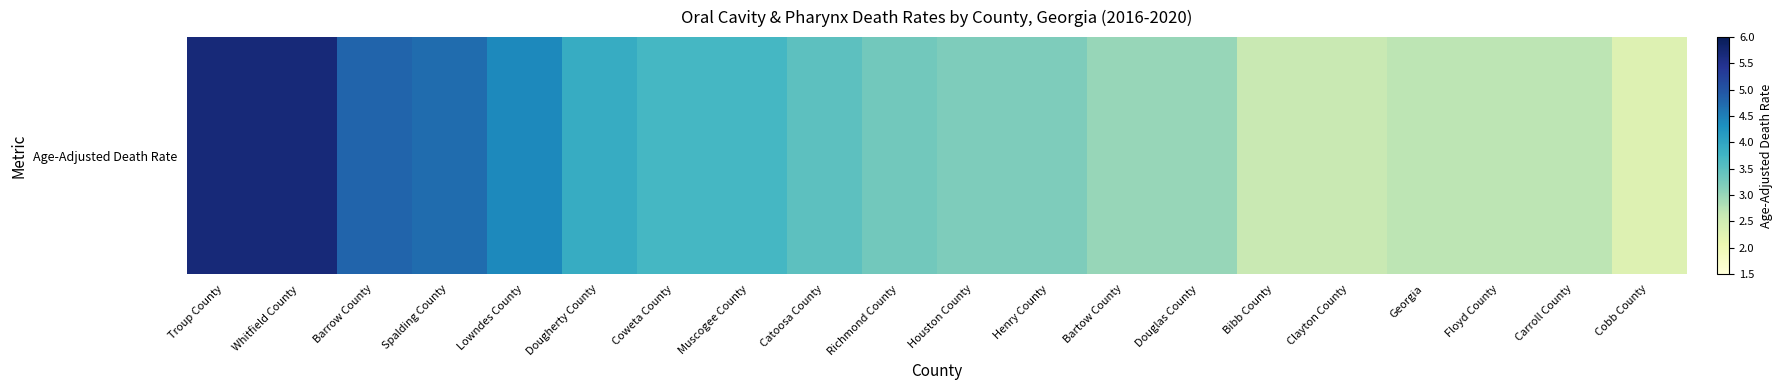

Reading left to right, list all the values displayed in this chart.

5.7	5.7	4.8	4.7	4.4	3.9	3.7	3.7	3.5	3.3	3.2	3.2	3.0	3.0	2.6	2.6	2.7	2.7	2.7	2.3